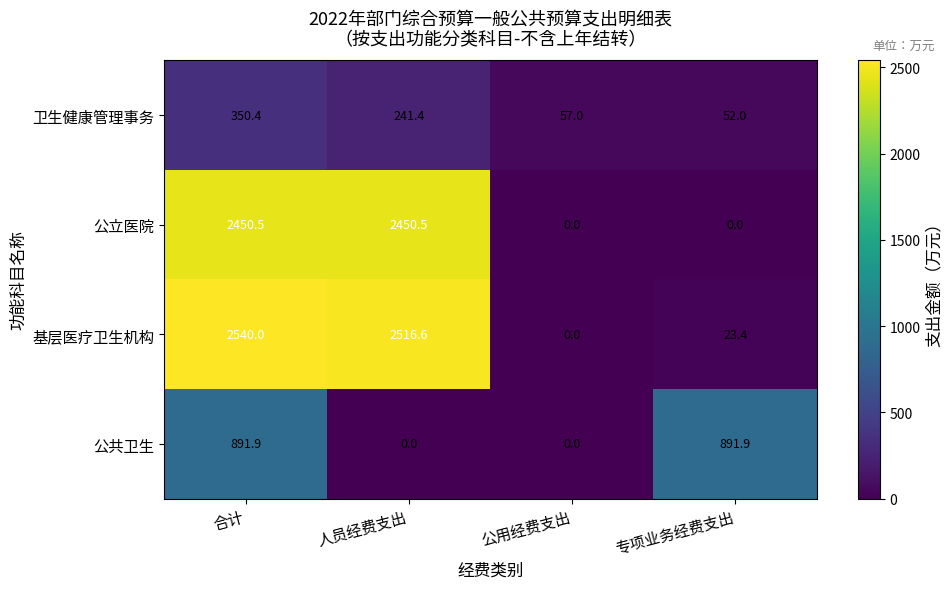

What is the total value across all series at 人员经费支出?

5208.5